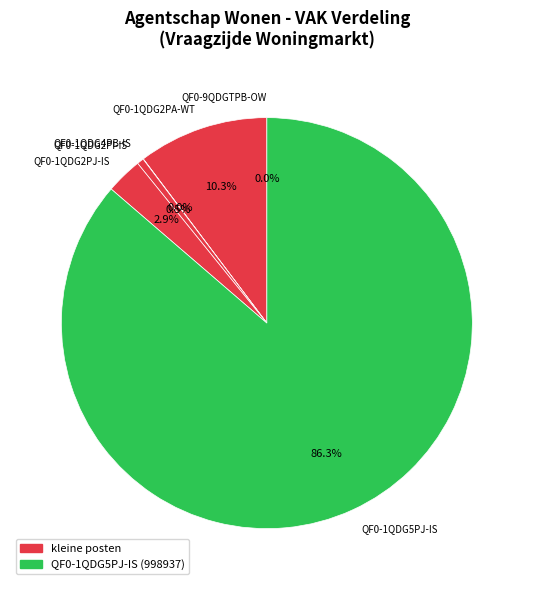

True or false: QF0-9QDGTPB-OW accounts for 0% of the total.

True